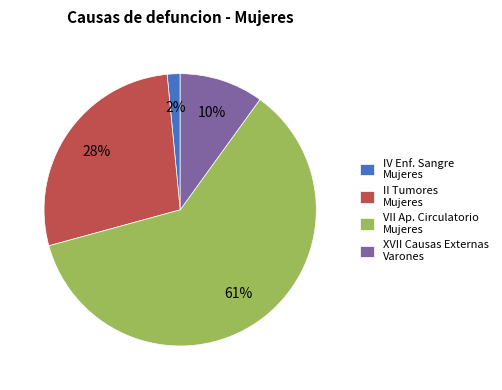

Is the sum of II Tumores Mujeres and XVII Causas Externas Varones greater than half?

No